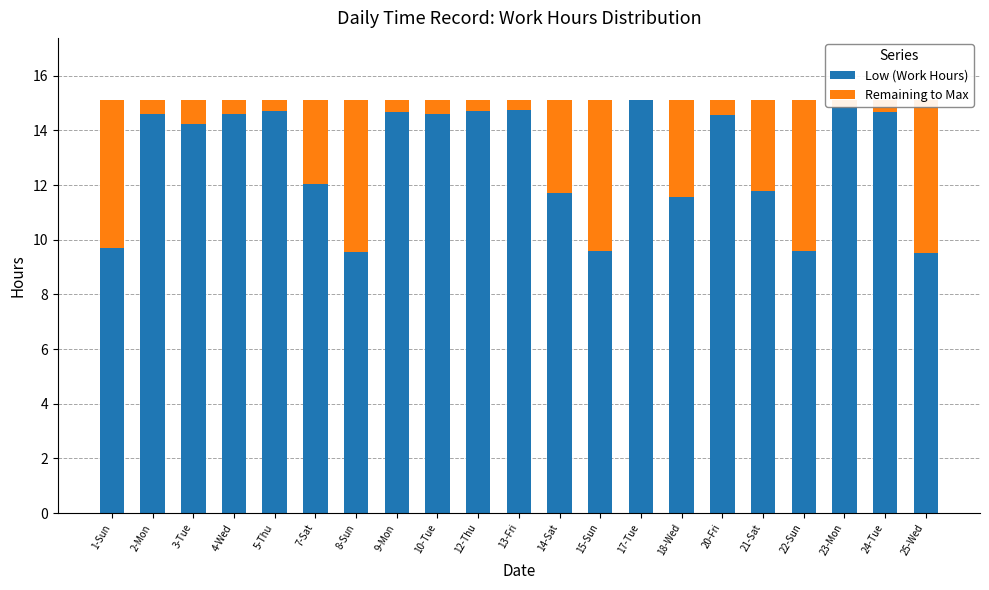

What is the difference between the Remaining to Max values at 5-Thu and 23-Mon?

0.1